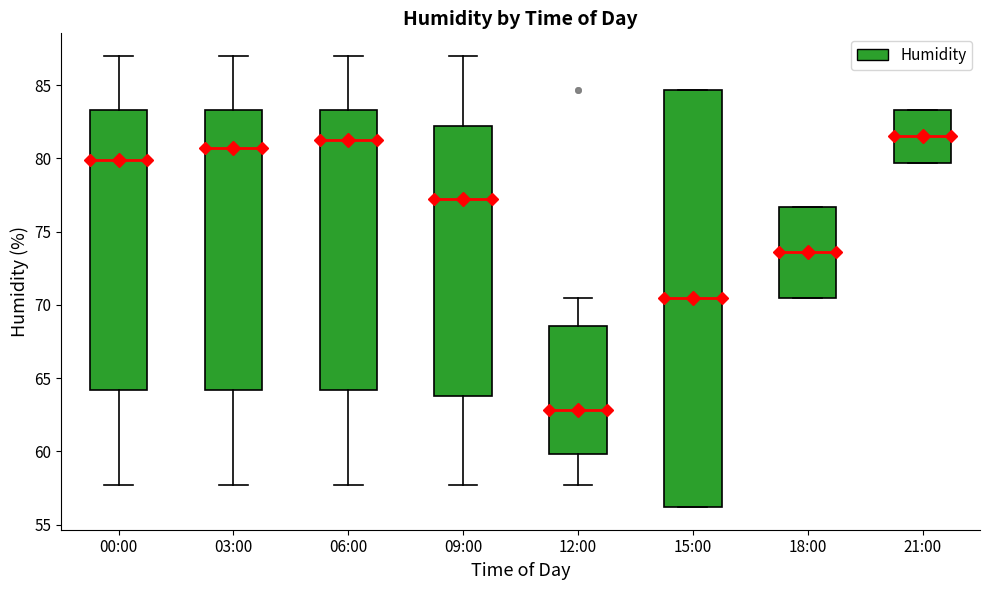

Comparing the boxes themselves (not the whiskers), which one is the tallest?

15:00